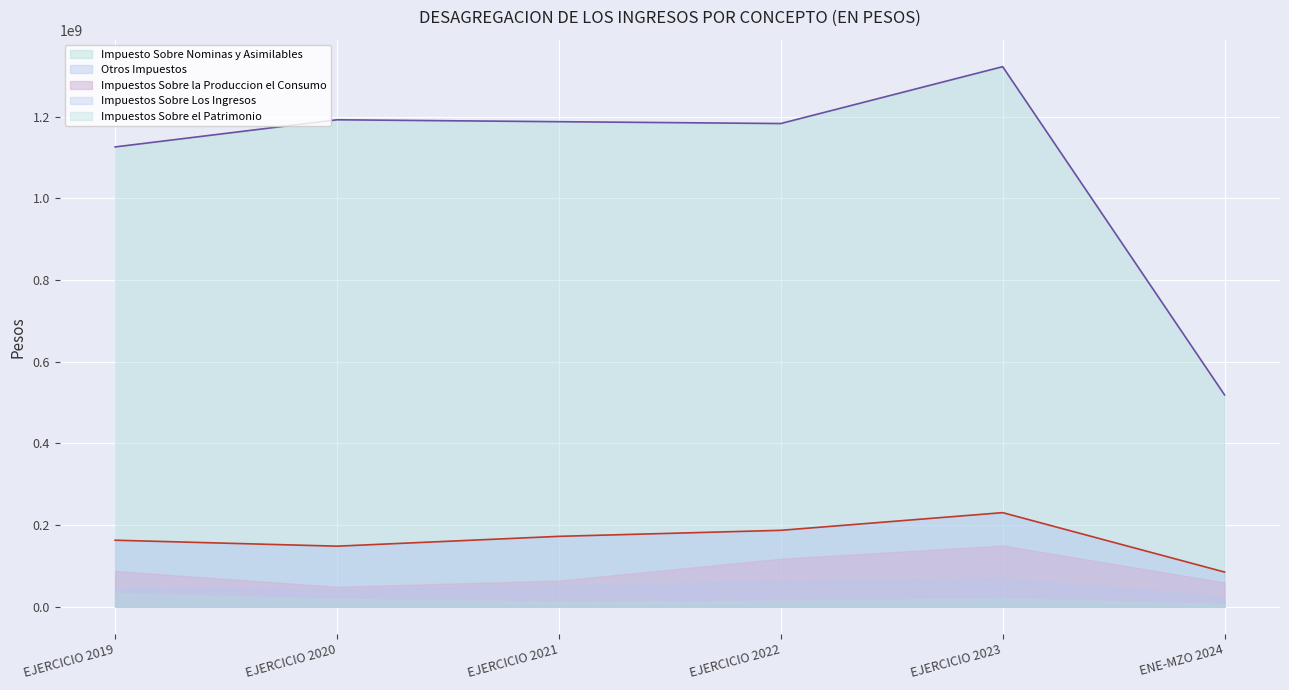

Rank the series by their maximum value, from lowest to highest.

Impuestos Sobre el Patrimonio, Impuestos Sobre Los Ingresos, Impuestos Sobre la Produccion el Consumo, Otros Impuestos, Impuesto Sobre Nominas y Asimilables